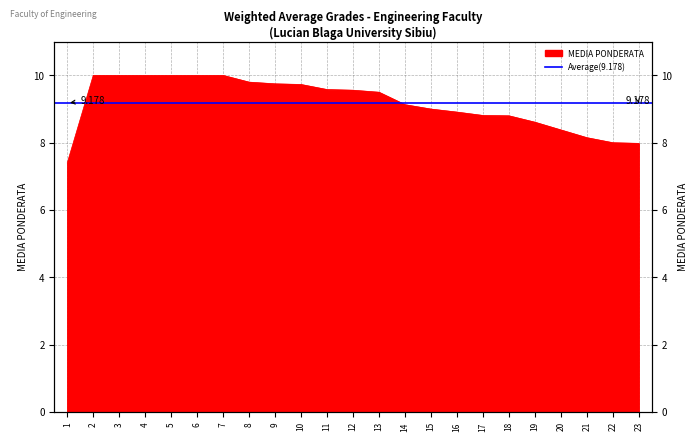

Rank the categories by value from lowest to highest.

1, 23, 22, 21, 20, 19, 18, 17, 16, 15, 14, 13, 12, 11, 10, 9, 8, 2, 3, 4, 5, 6, 7